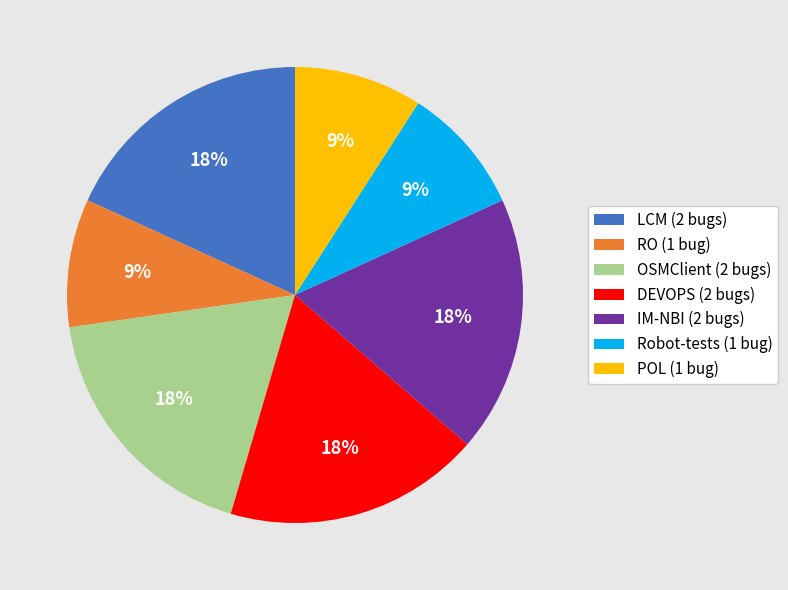

To the nearest percent, what portion does RO represent?

9%